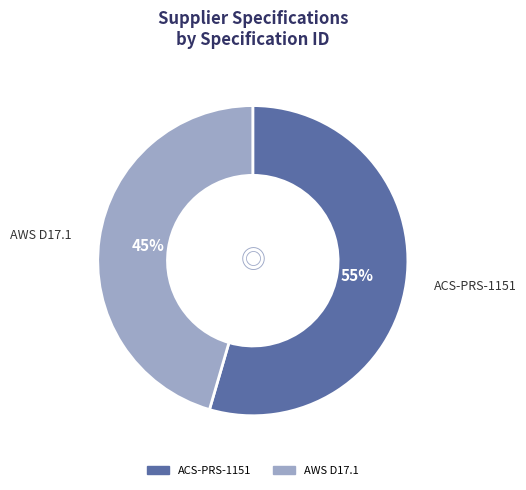

What is the largest slice in the pie chart?

ACS-PRS-1151